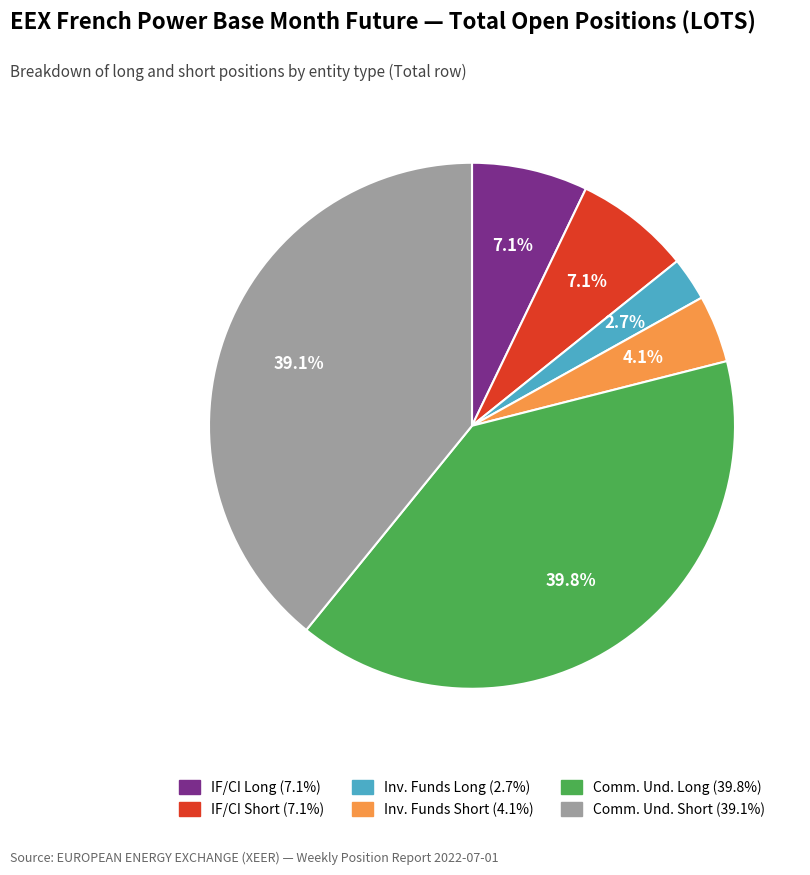

Is there a majority slice in this chart?

No